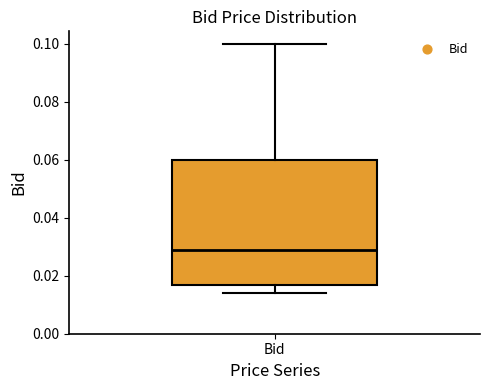

Where is the upper edge of the box for Bid on the y-axis? The values are not printed on the chart, so give them approximately, as read against the axis.

0.060